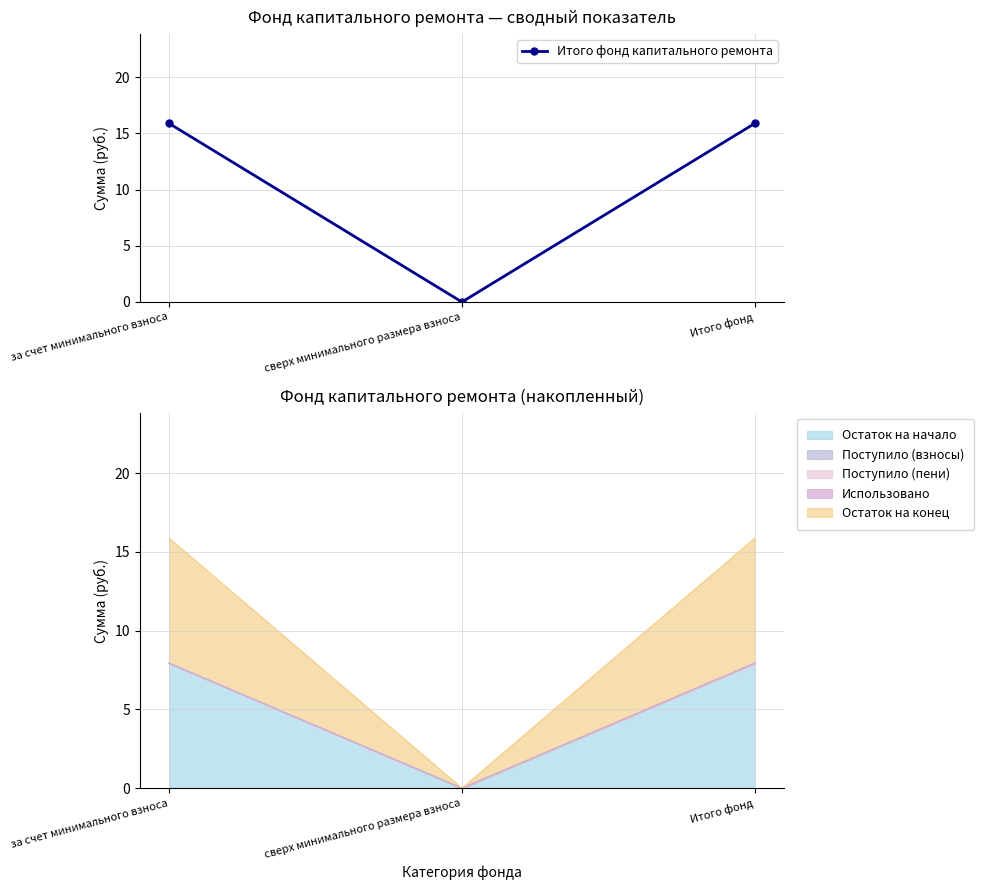

Which label corresponds to the largest value in the chart?

за счет минимального взноса